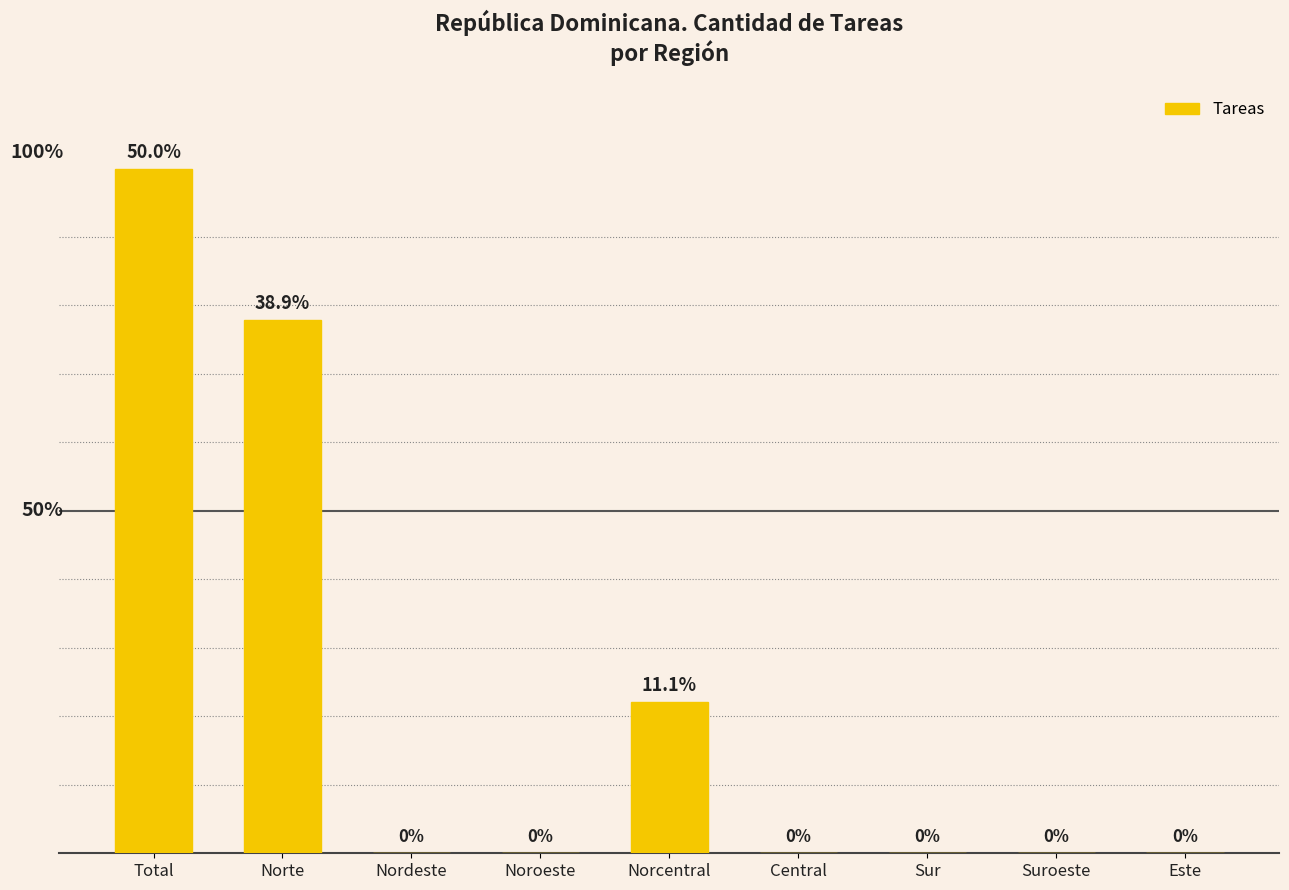

Are the bars horizontal?

No